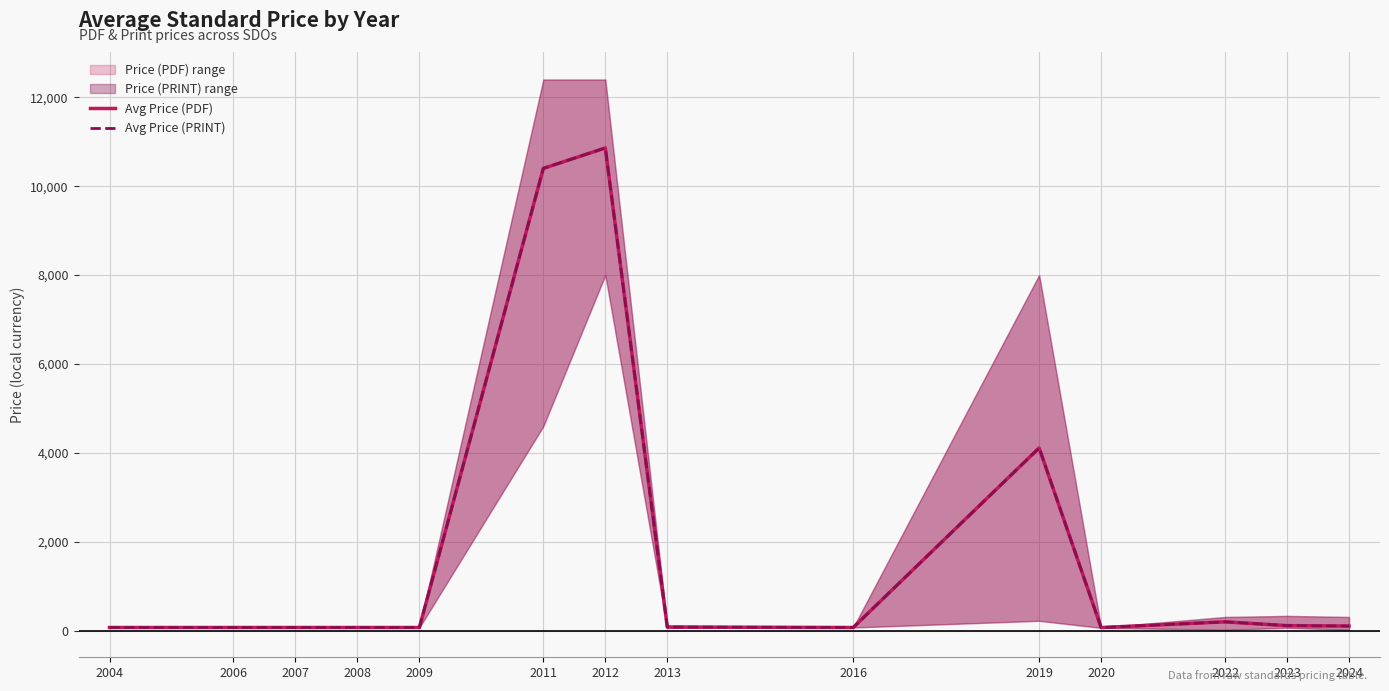

List the series in order of their peak value, lowest first.

Avg Price (PDF), Avg Price (PRINT)